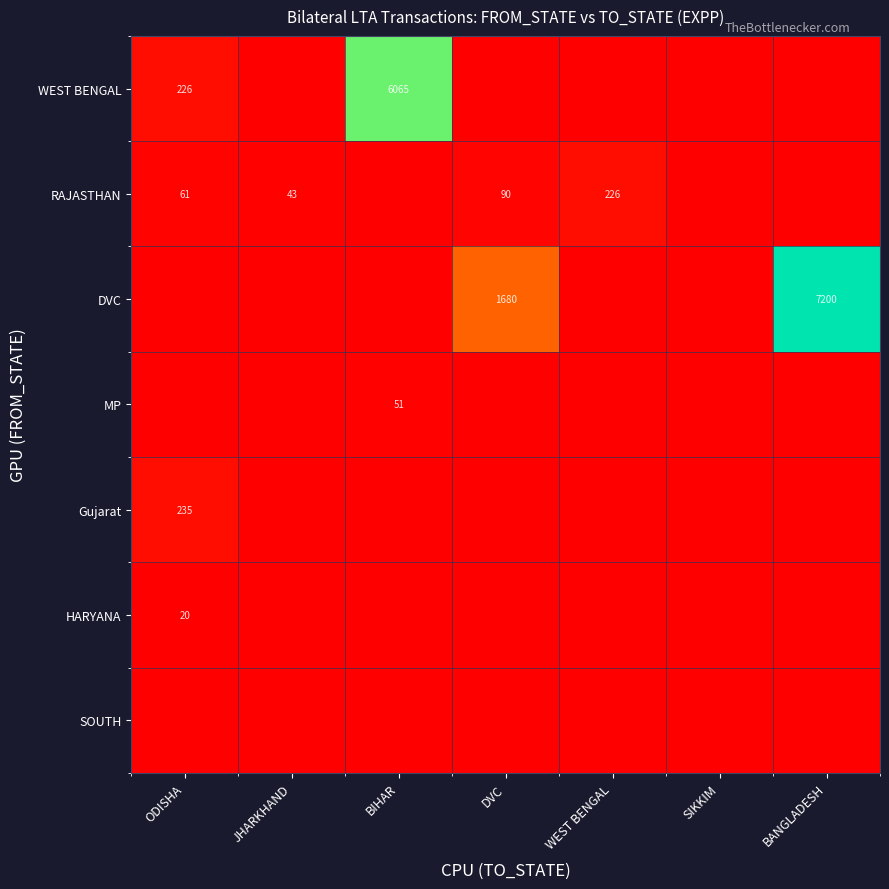

Which series changed the most between JHARKHAND and DVC?

DVC